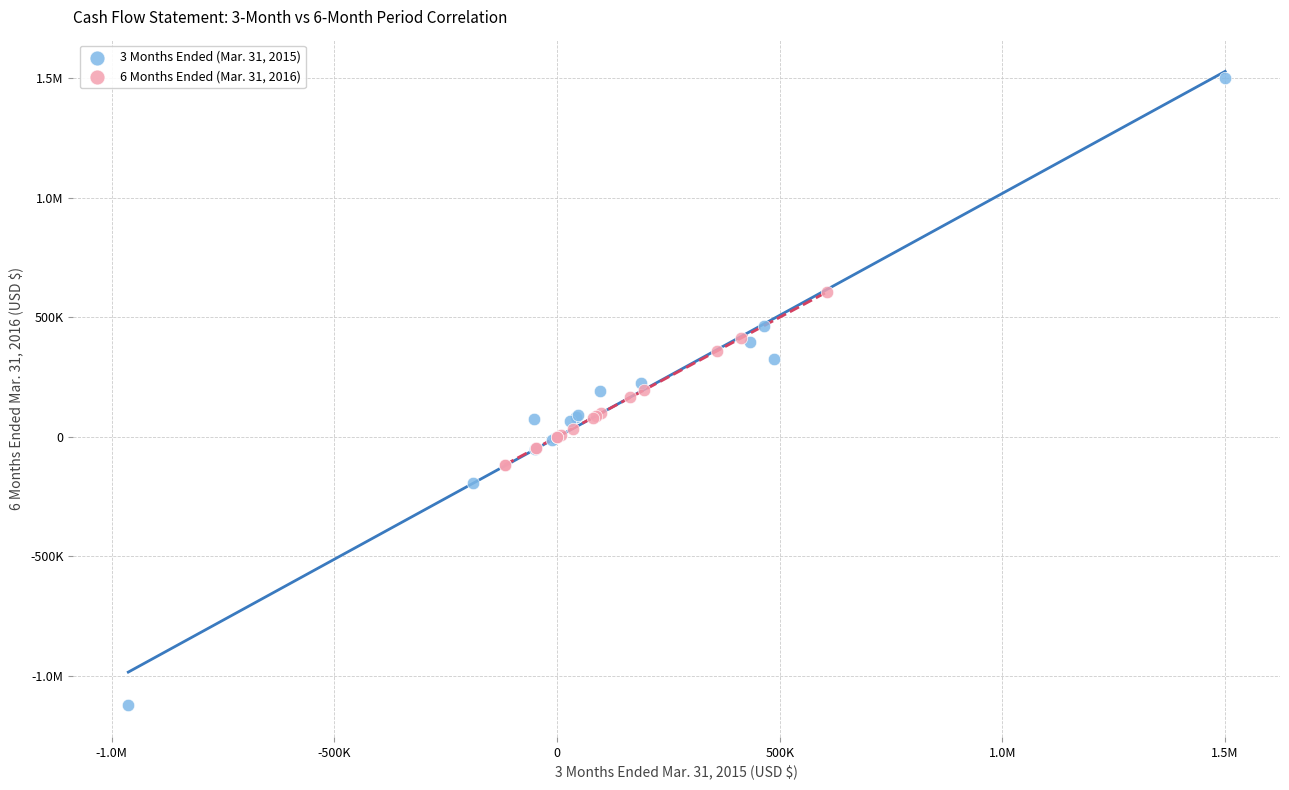

What are all the series names shown in the legend?

3 Months Ended (Mar. 31, 2015), 6 Months Ended (Mar. 31, 2016)